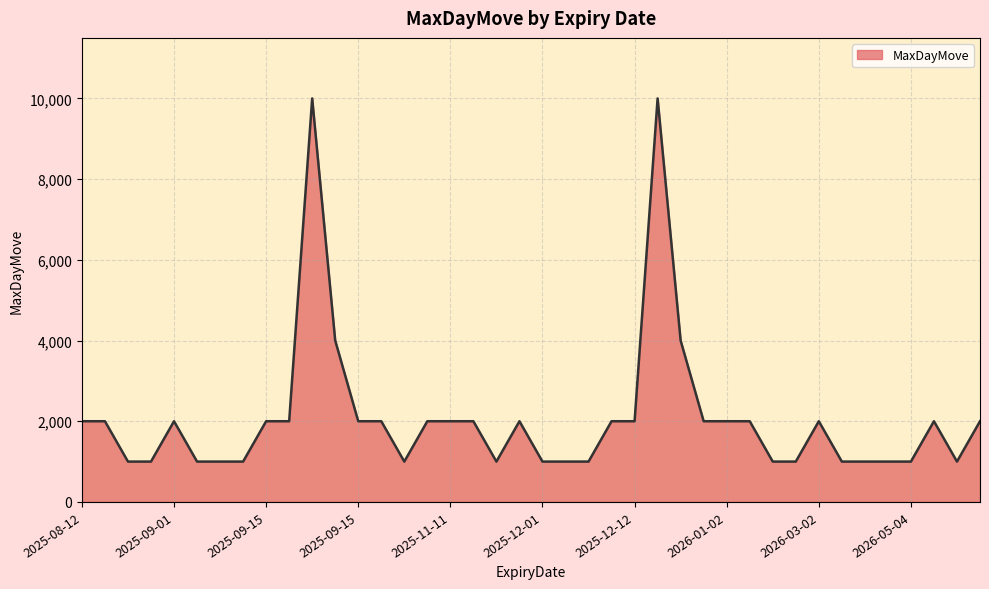

What is the difference between the second highest and minimum values?

9000